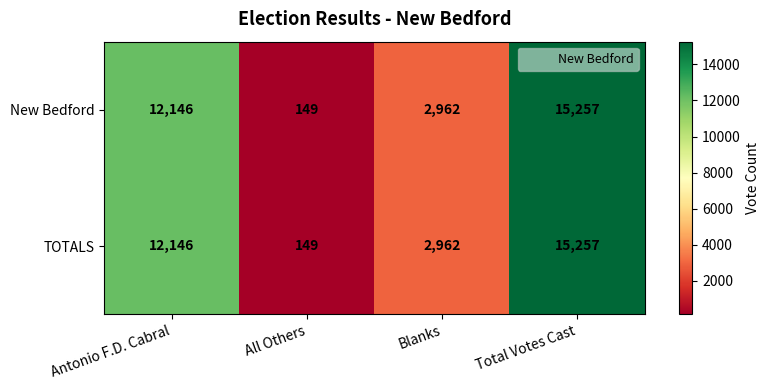

The New Bedford series shows 229 at All Others. True or false?

False